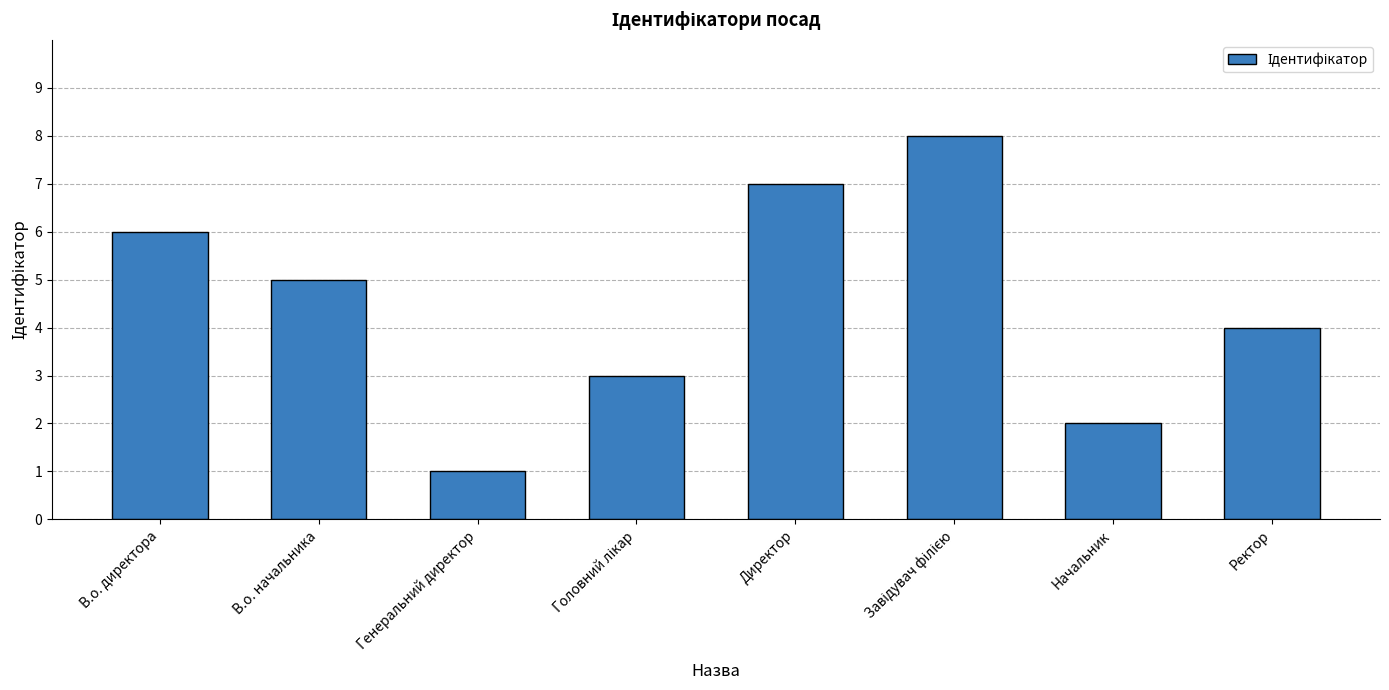

What is the change in value from В.о. директора to Генеральний директор?

-5